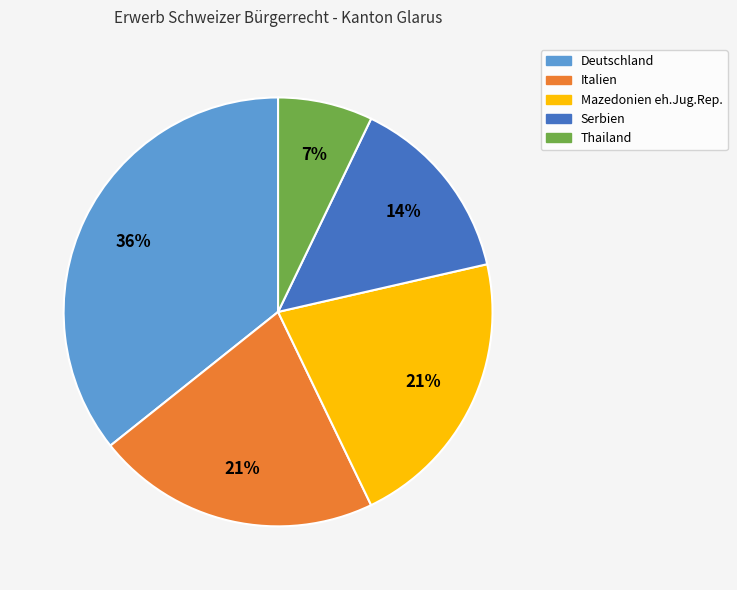

Is it true that Thailand is 7% of the pie?

True